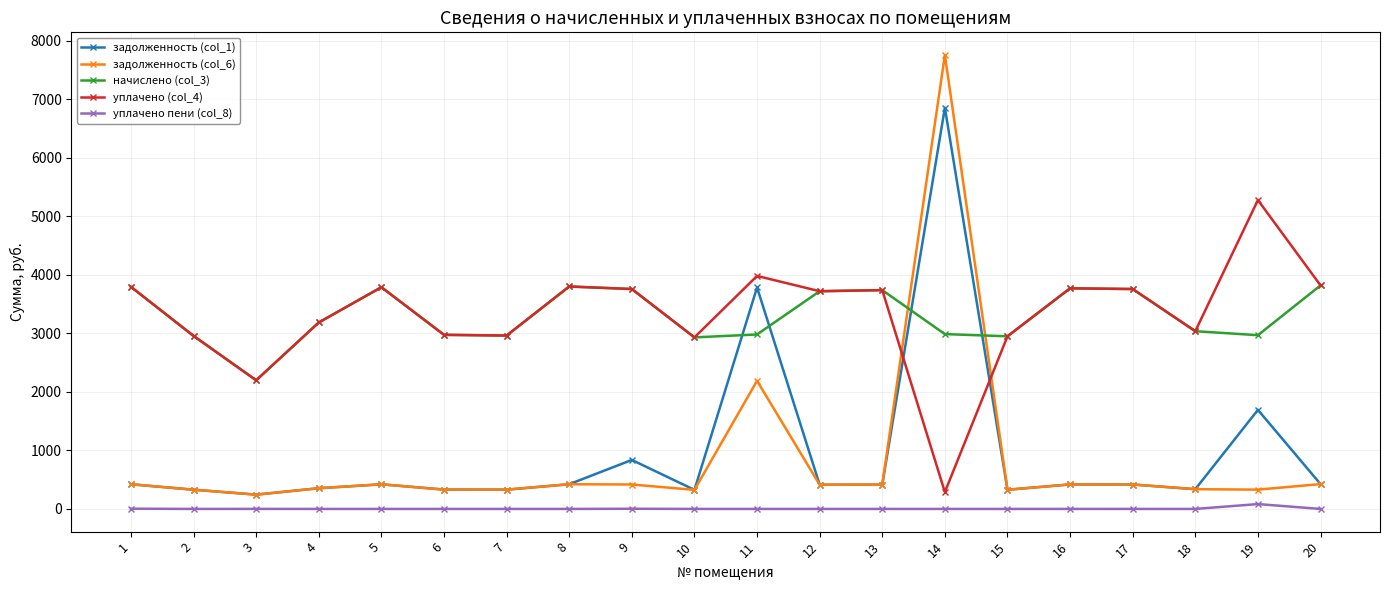

List the series in order of their peak value, highest first.

задолженность (col_6), задолженность (col_1), уплачено (col_4), начислено (col_3), уплачено пени (col_8)